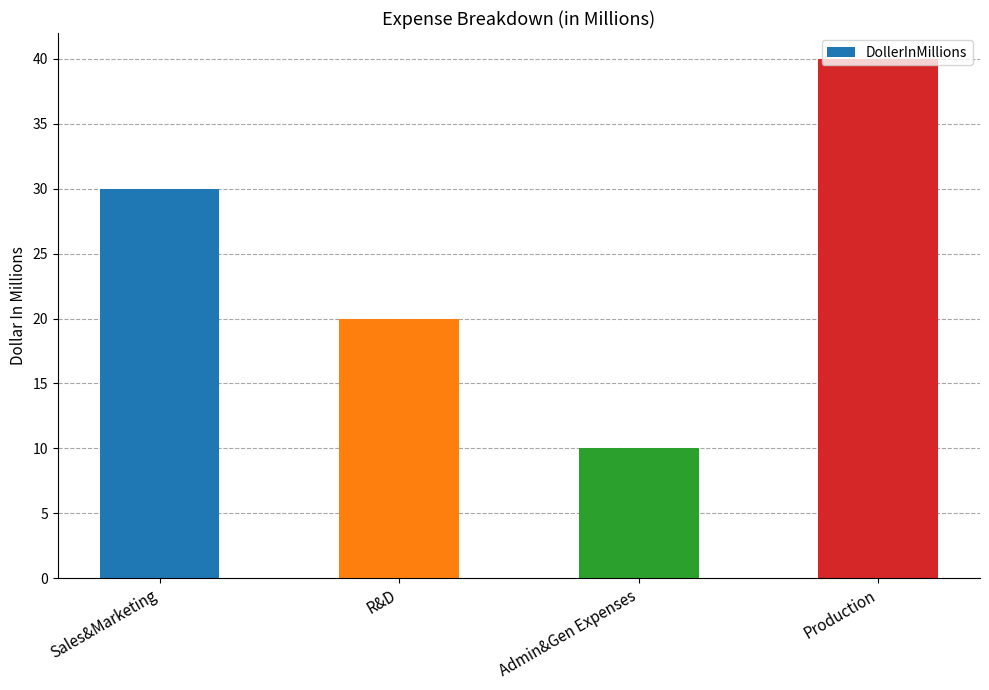

What is the difference between the values at Sales&Marketing and Admin&Gen Expenses?

20